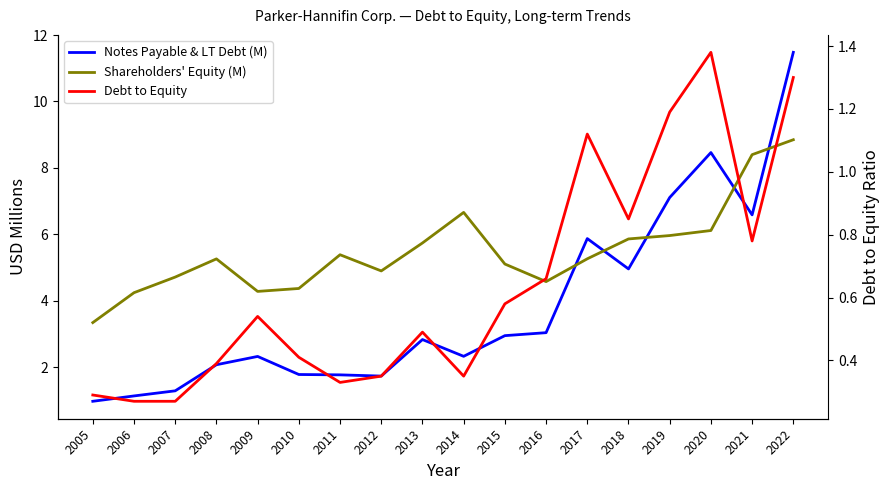

True or false: Shareholders' Equity (M) and Notes Payable & LT Debt (M) cross at least once.

True